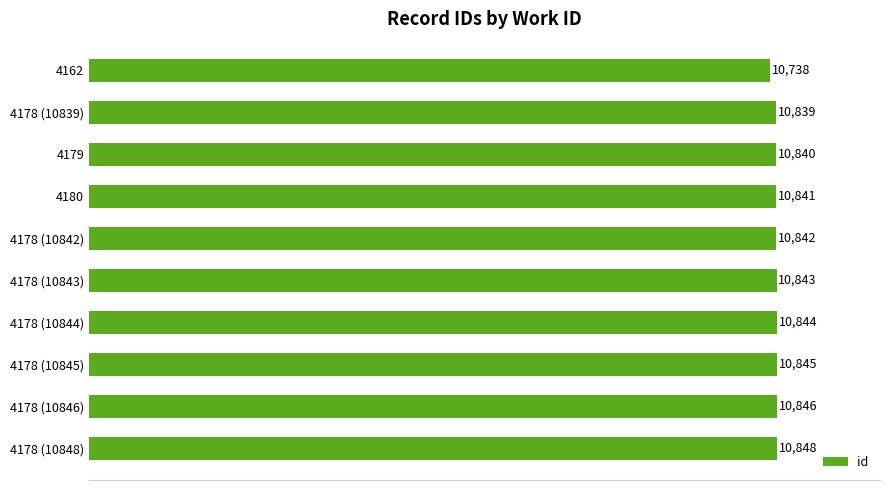

The value at 4162 is 10738. True or false?

True